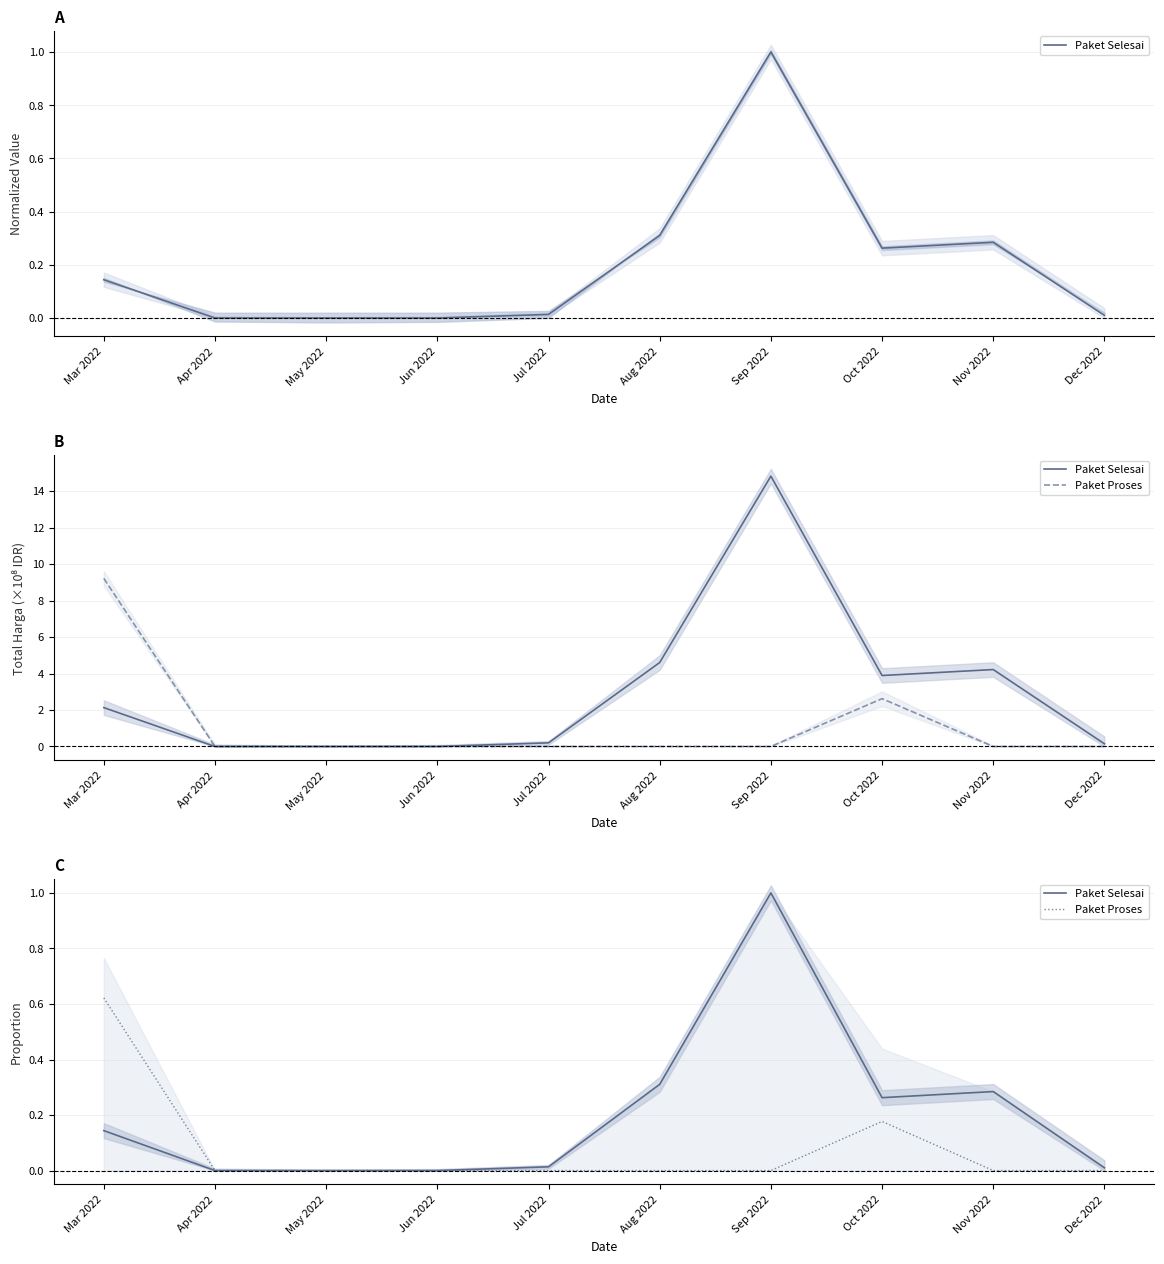

What is the sum of all Paket Proses values?

0.8